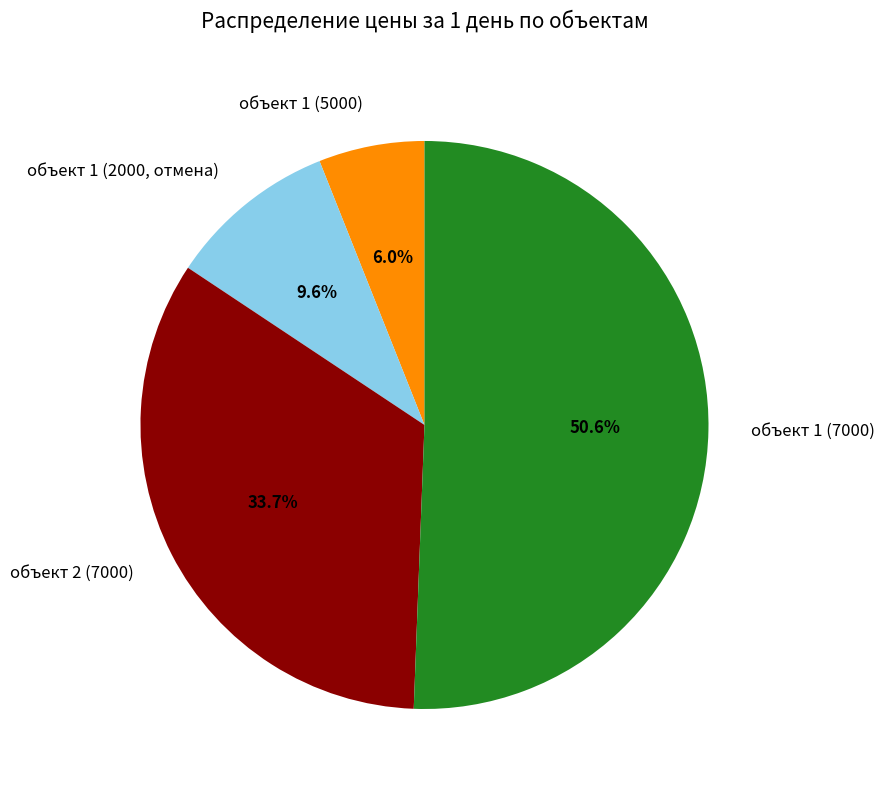

To the nearest percent, what is the combined percentage of объект 2 (7000) and объект 1 (5000)?

40%